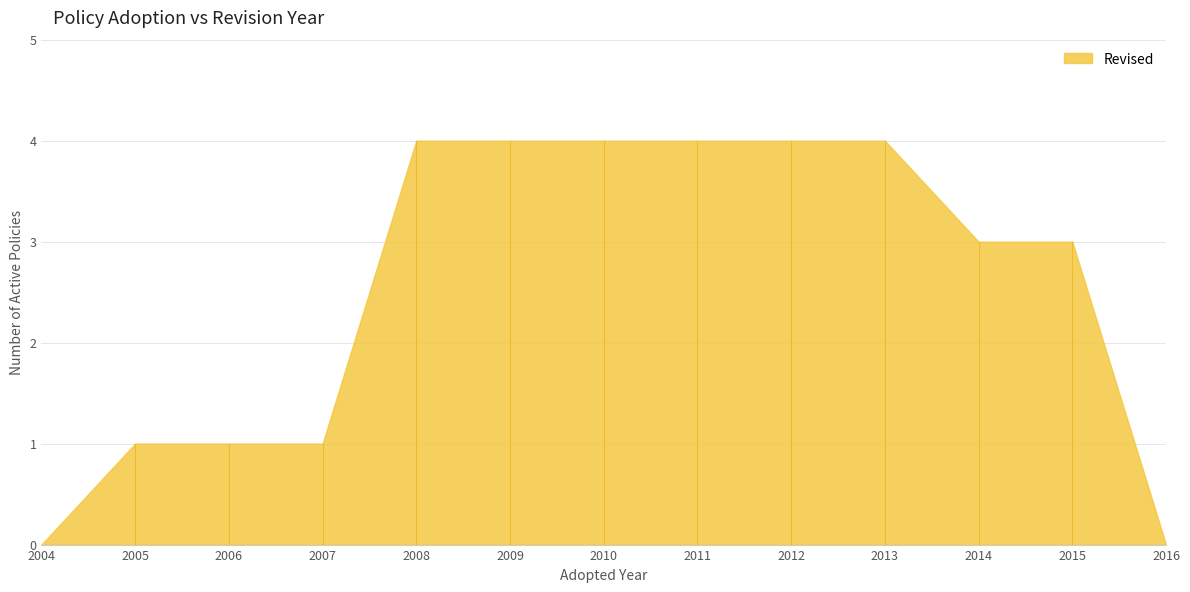

What is the average value?

2014